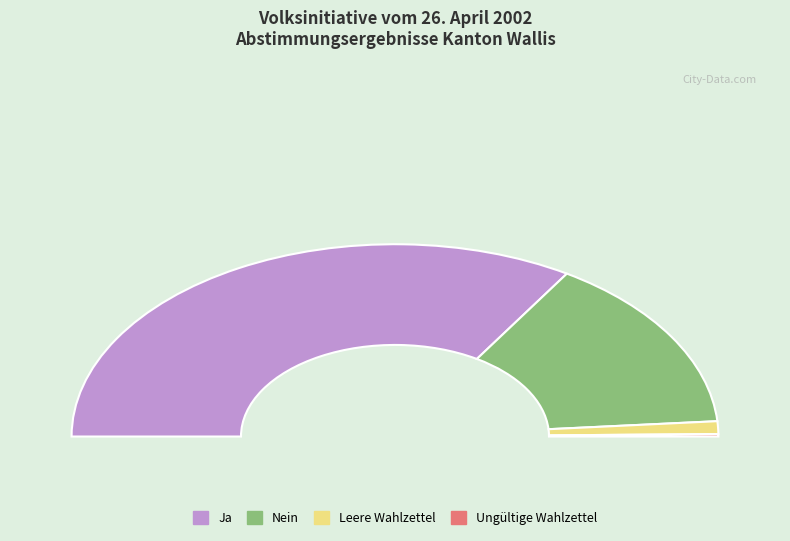

Which category accounts for the majority?

Ja